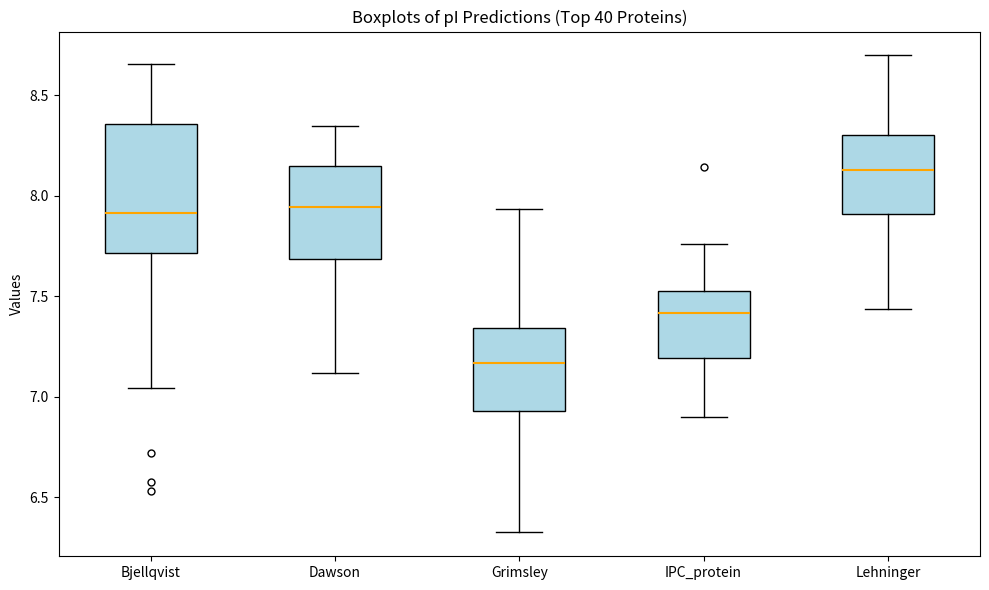

Which box is the tallest, from its lower edge to its upper edge?

Bjellqvist